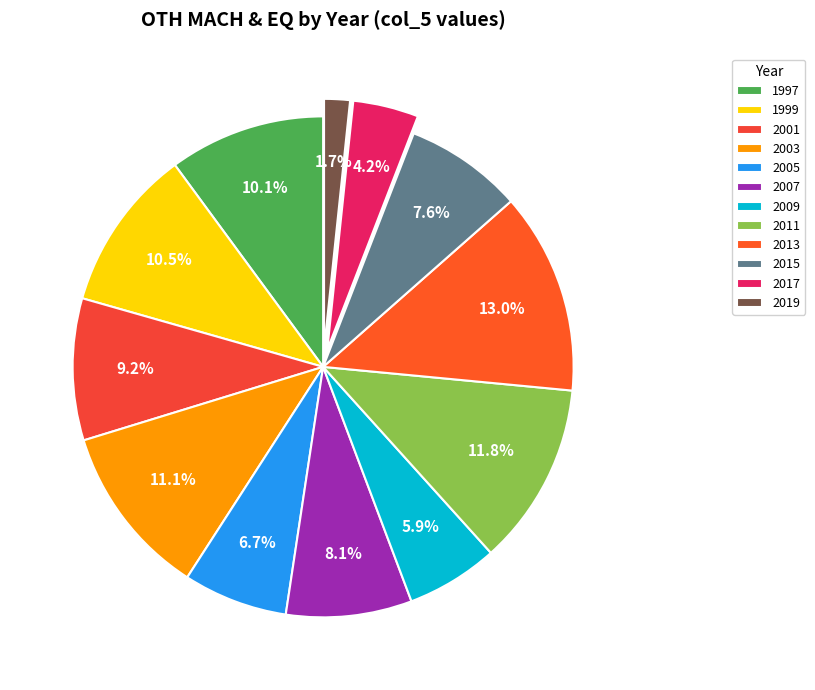

The 2007 slice represents 1% of the pie. True or false?

False